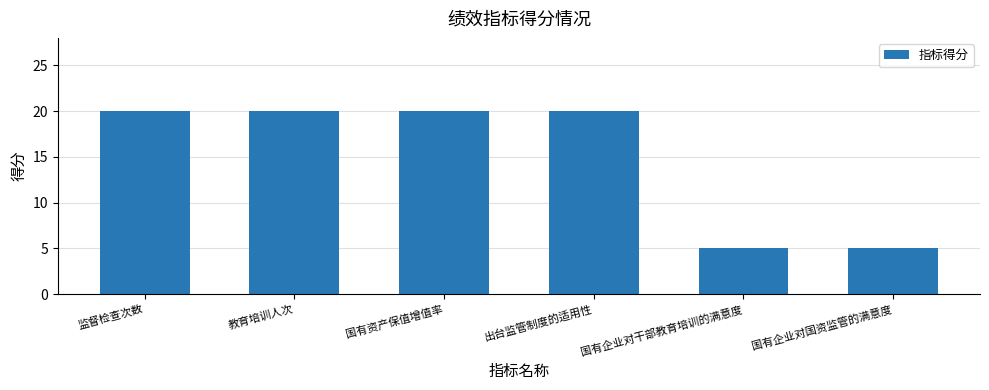

Count the number of data series in this chart.

1